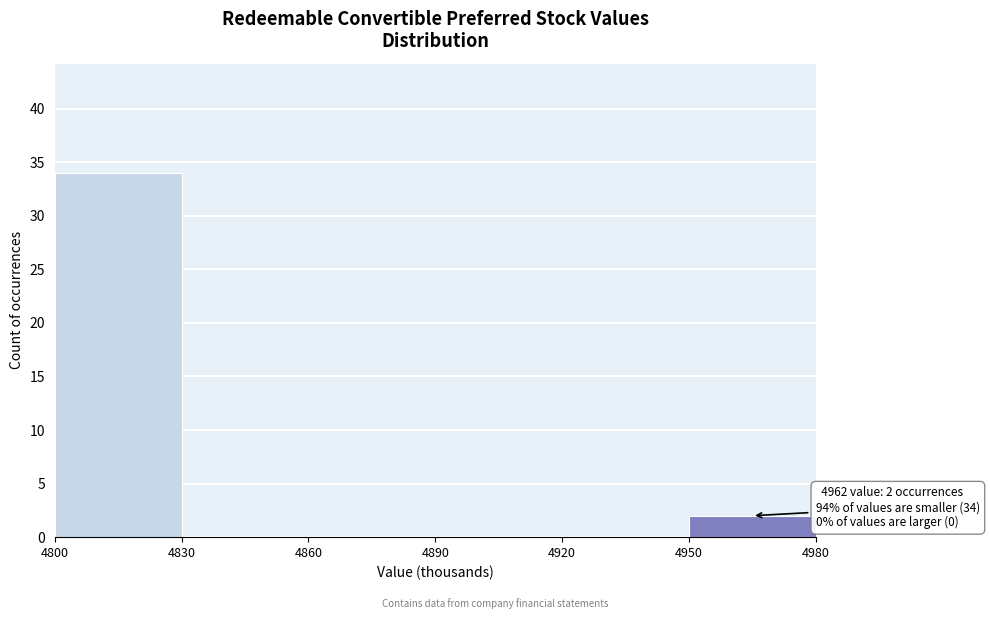

Over which range of the x-axis is the bar tallest?

4800 to 4830